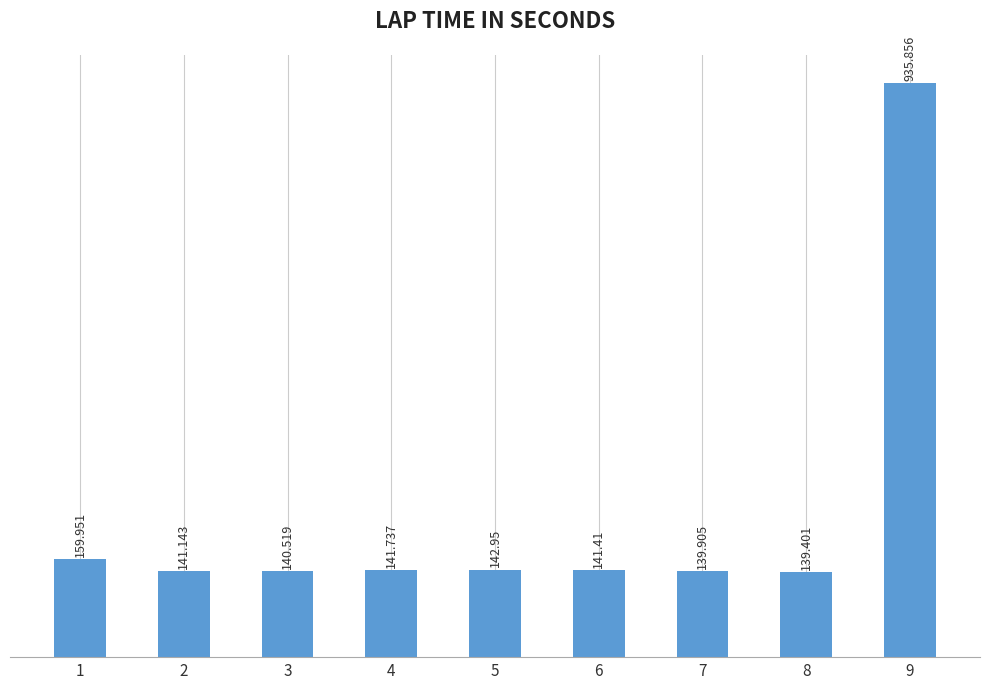

What is the difference between the maximum and minimum values?

796.5